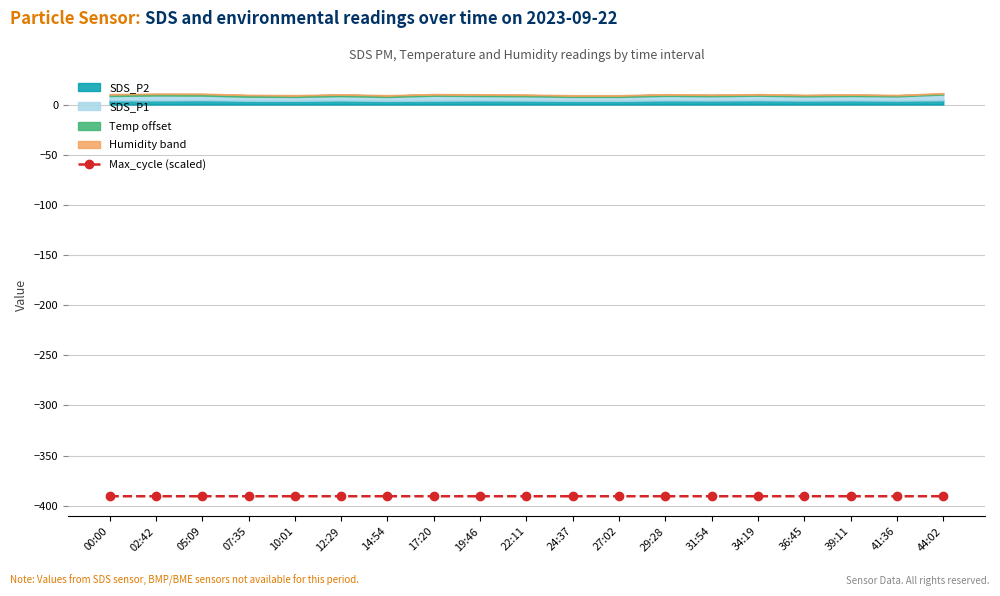

Which has a higher value, 10:01 or 24:37?

10:01